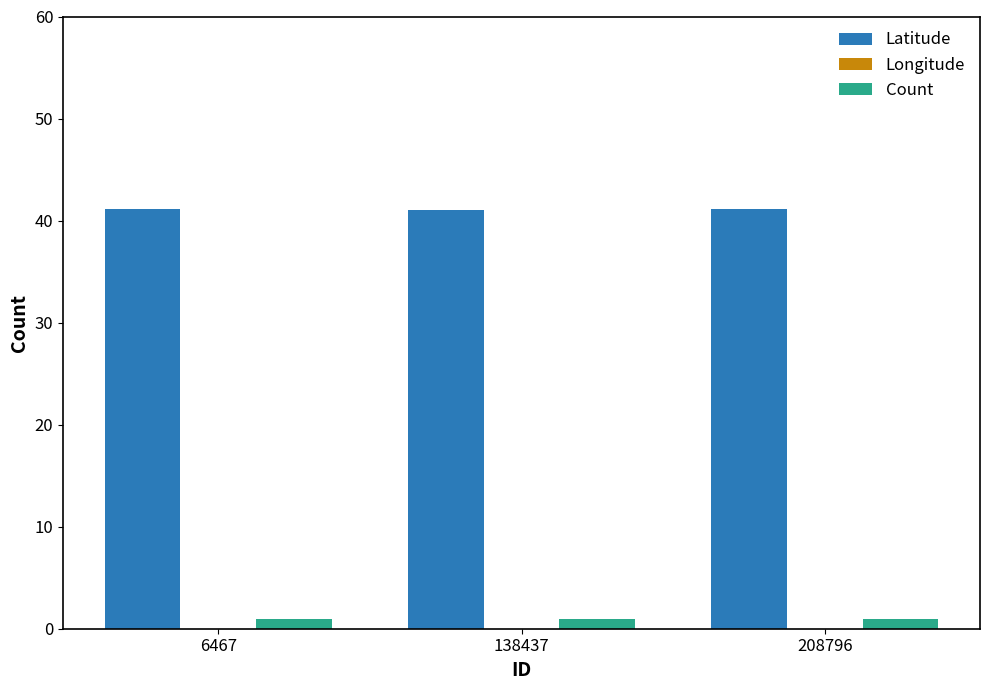

Which series has the widest spread of values?

Longitude